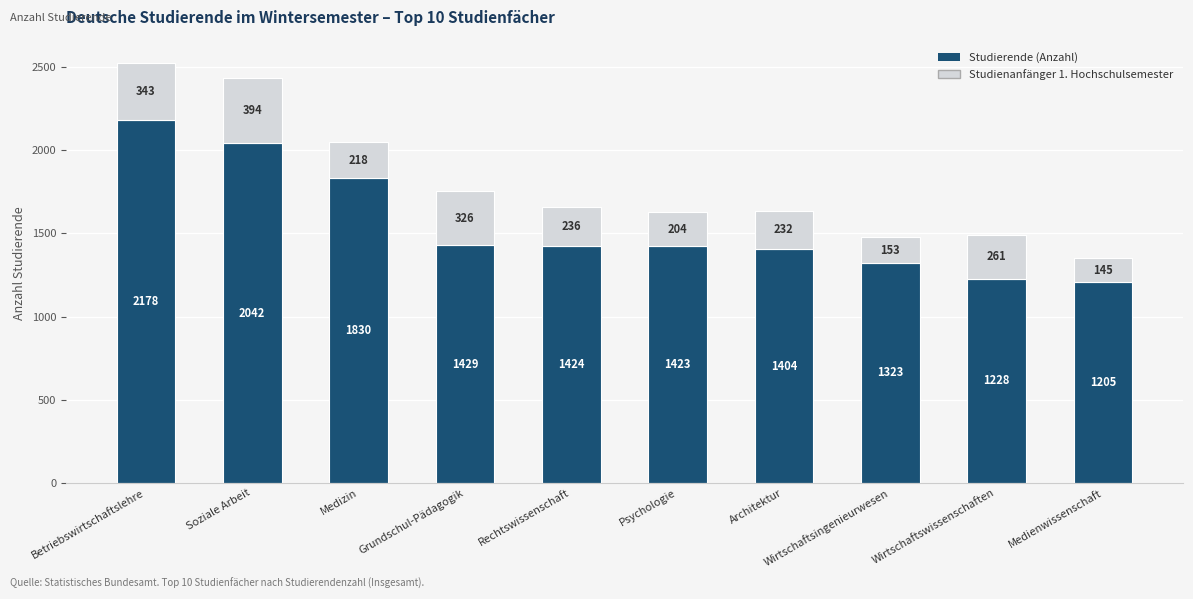

Does the chart contain any negative values?

No